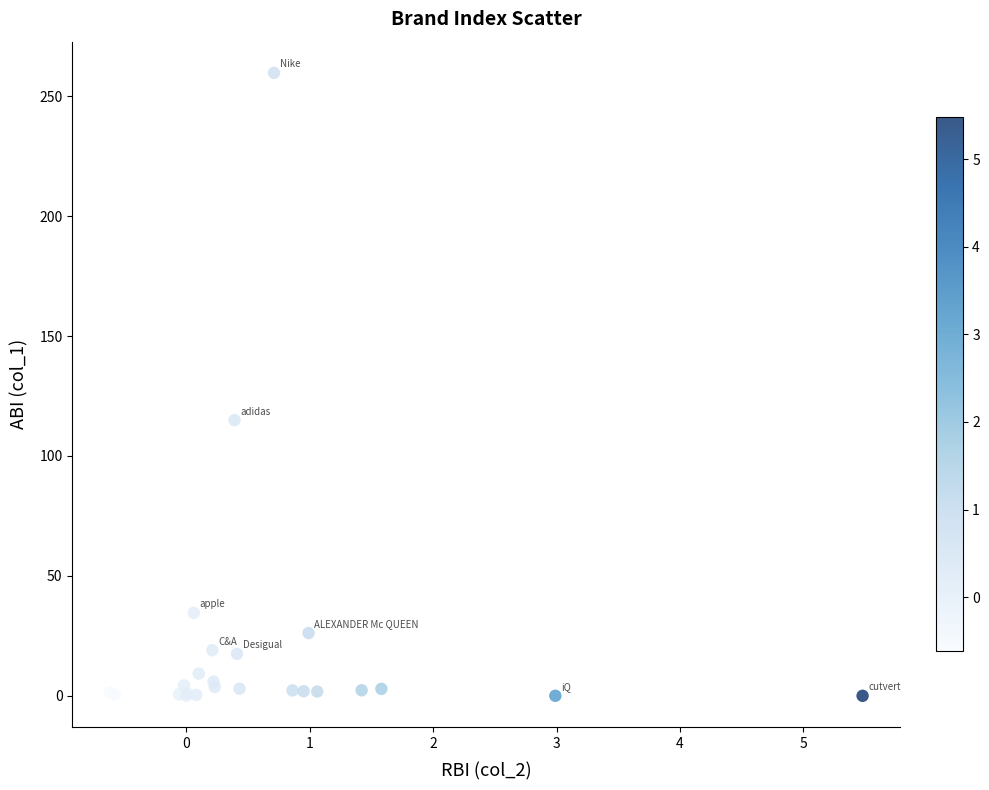

What Y value in the scatter plot is closest to 129?

114.9